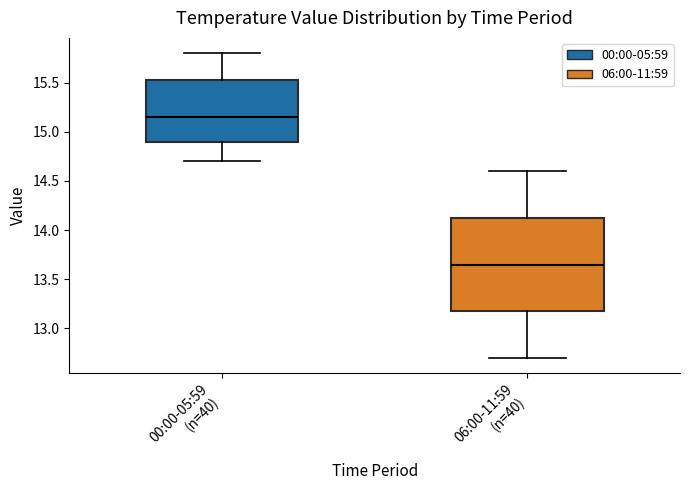

Where does the lower whisker of the box for 00:00-05:59 (n=40) end on the y-axis? The values are not printed on the chart, so give them approximately, as read against the axis.

14.70